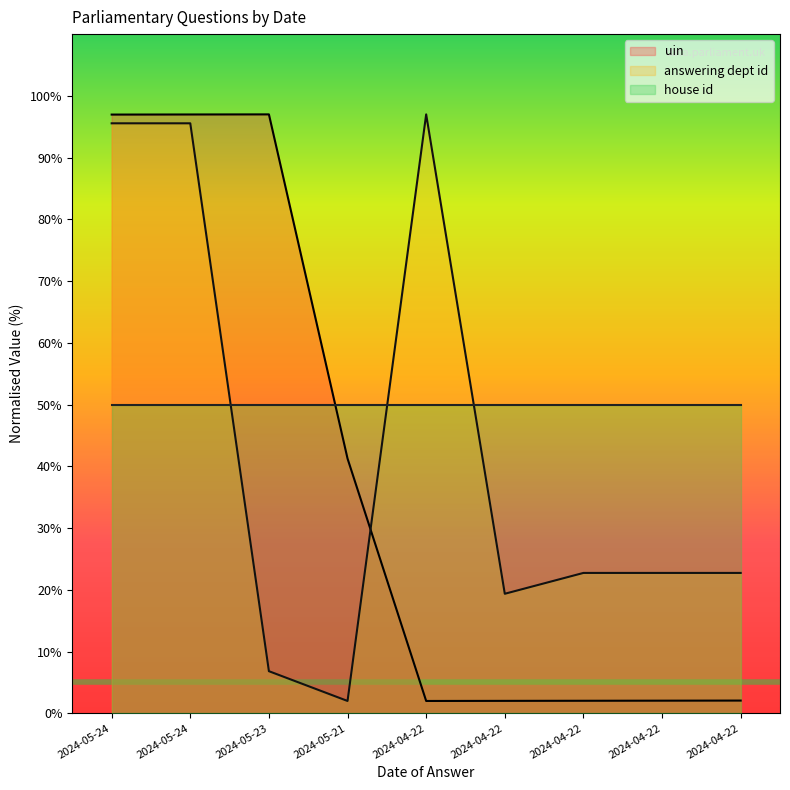

Where is the first local maximum for uin?

2024-05-23